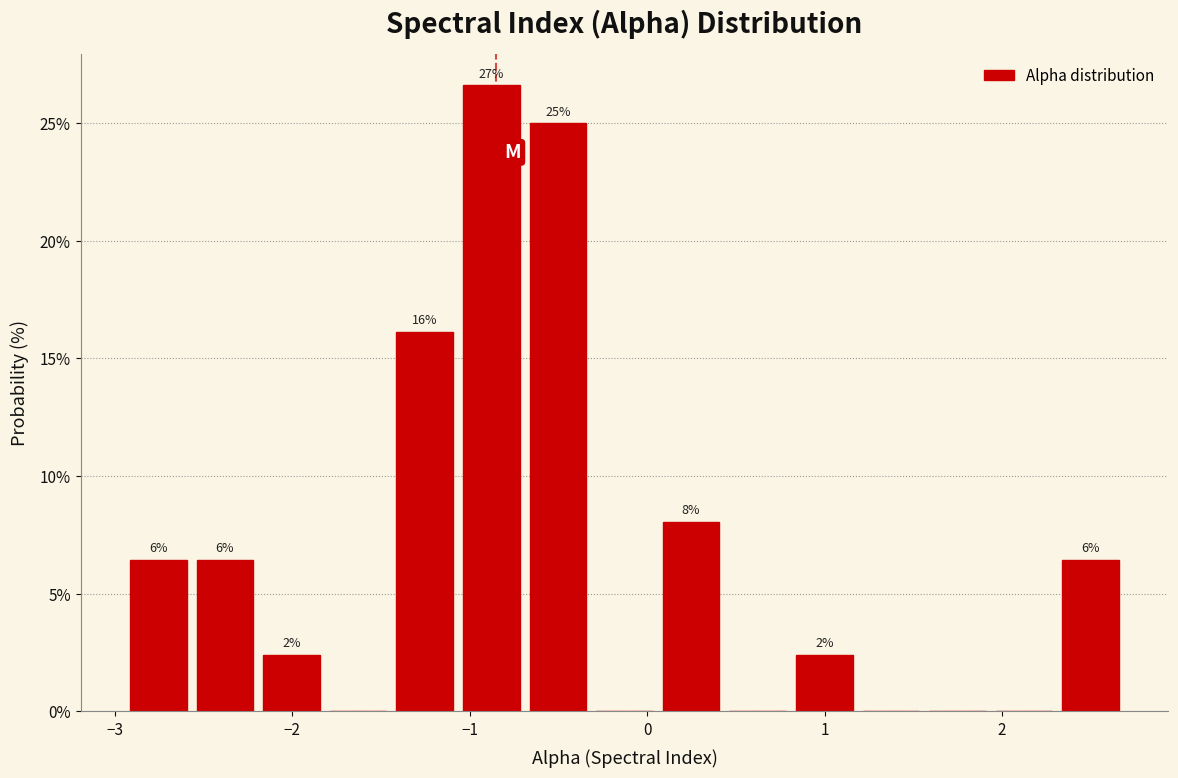

Read against the x-axis, roughly where is the centre of the tallest bar?

-0.9